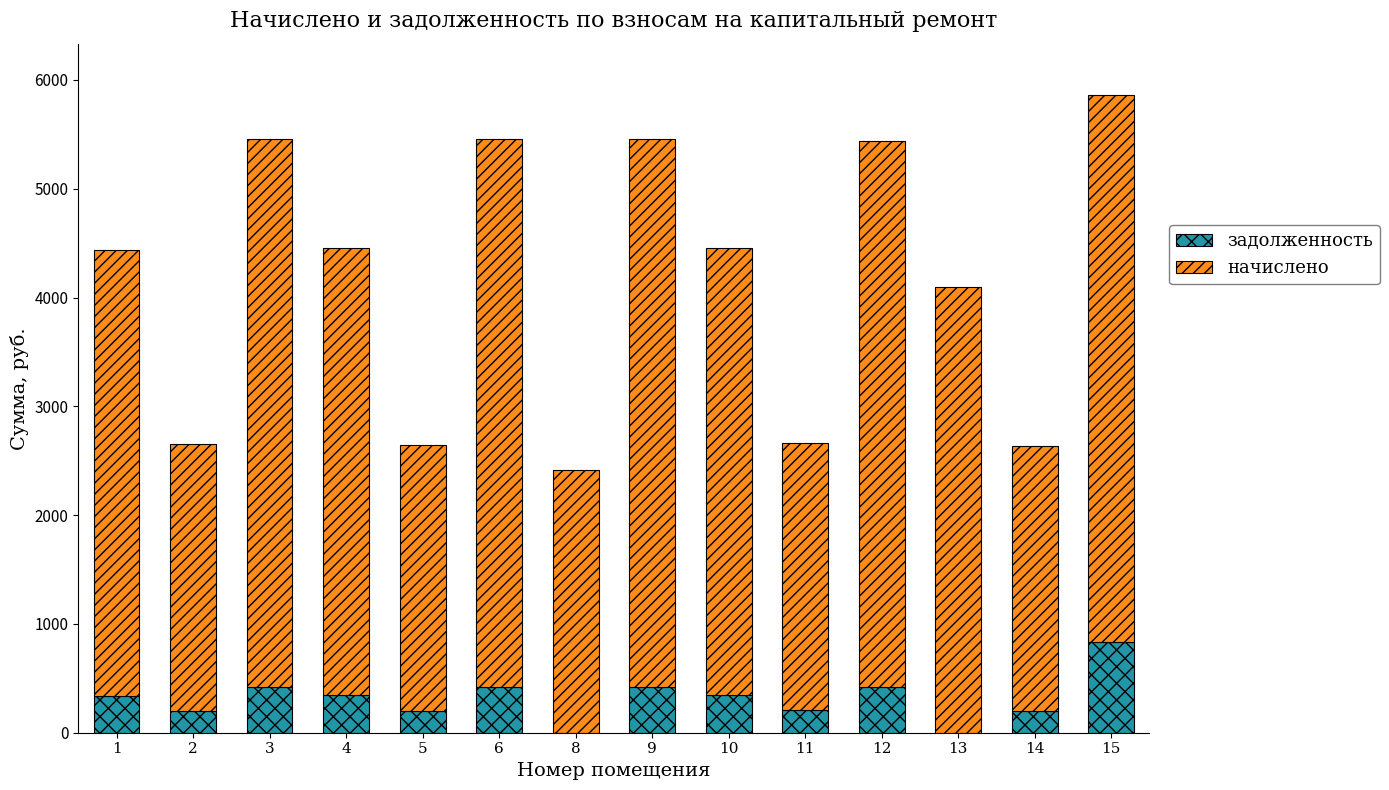

What is the sum of the задолженность values at 14 and 10?

545.5